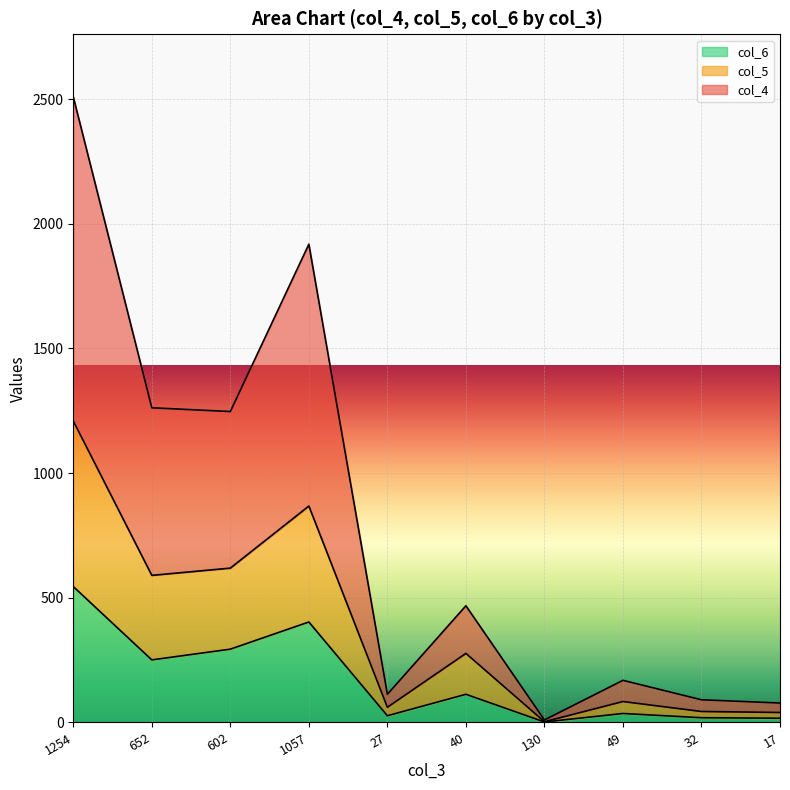

What position from the right is 1254?

10